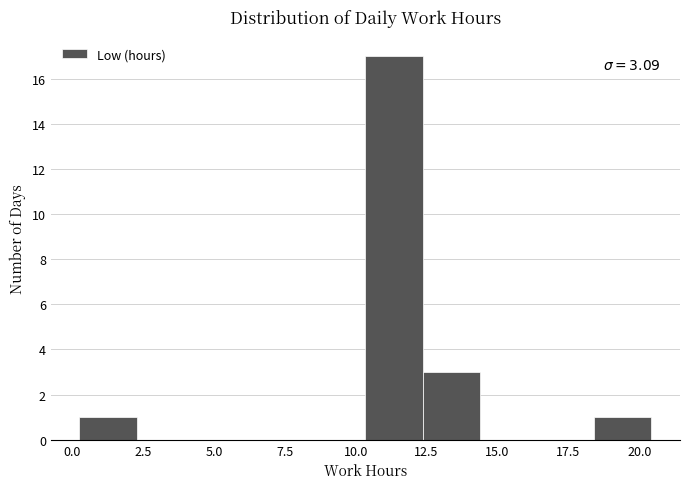

Over which range of the x-axis is the bar tallest?

10.5 to 12.5